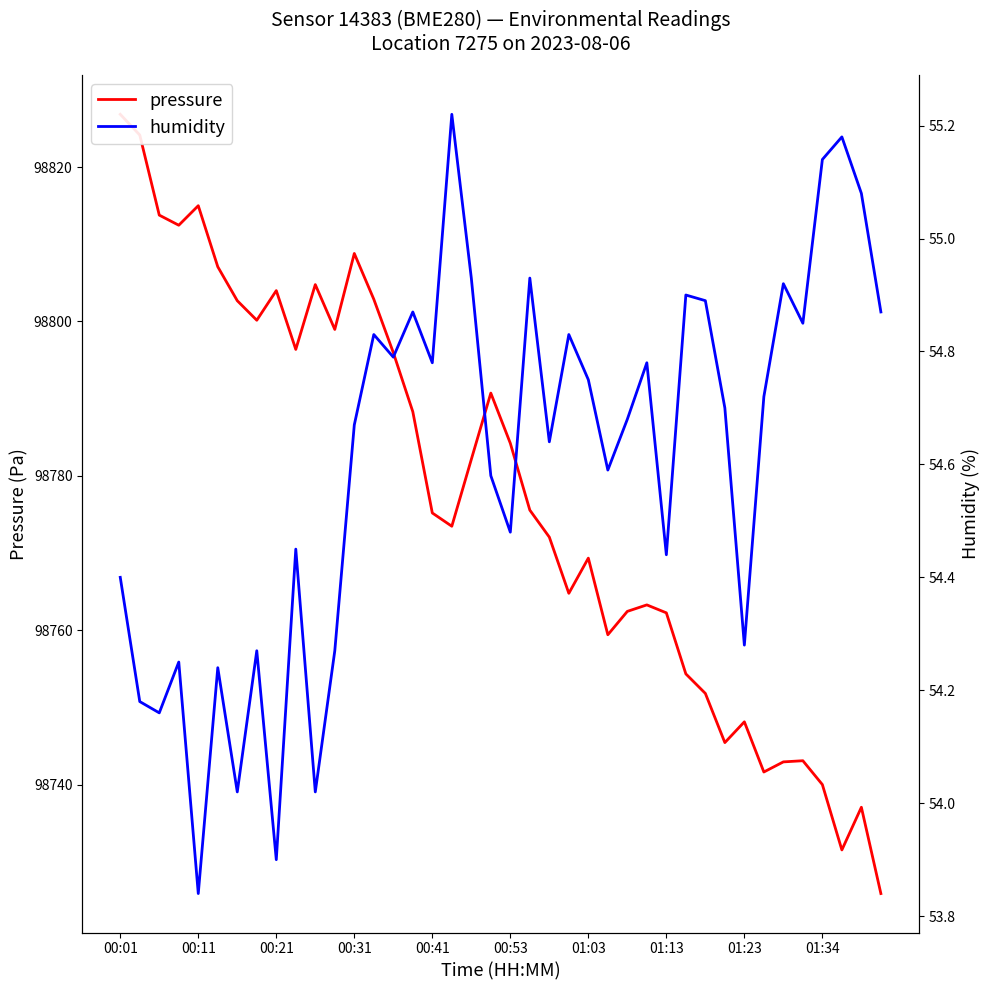

How many distinct data groups are displayed?

2